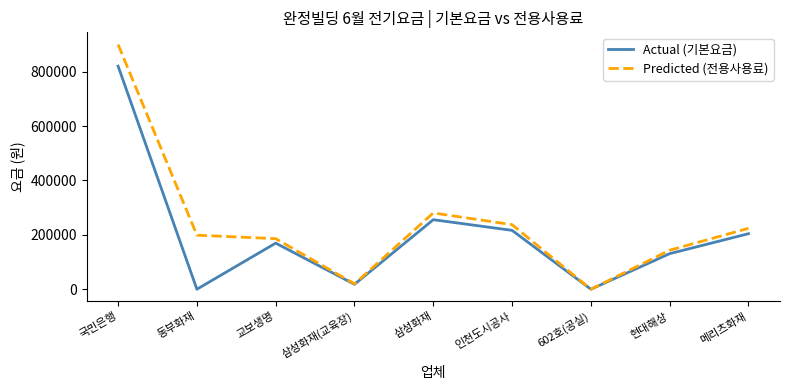

At how many categories does at least one series exceed 681963?

1